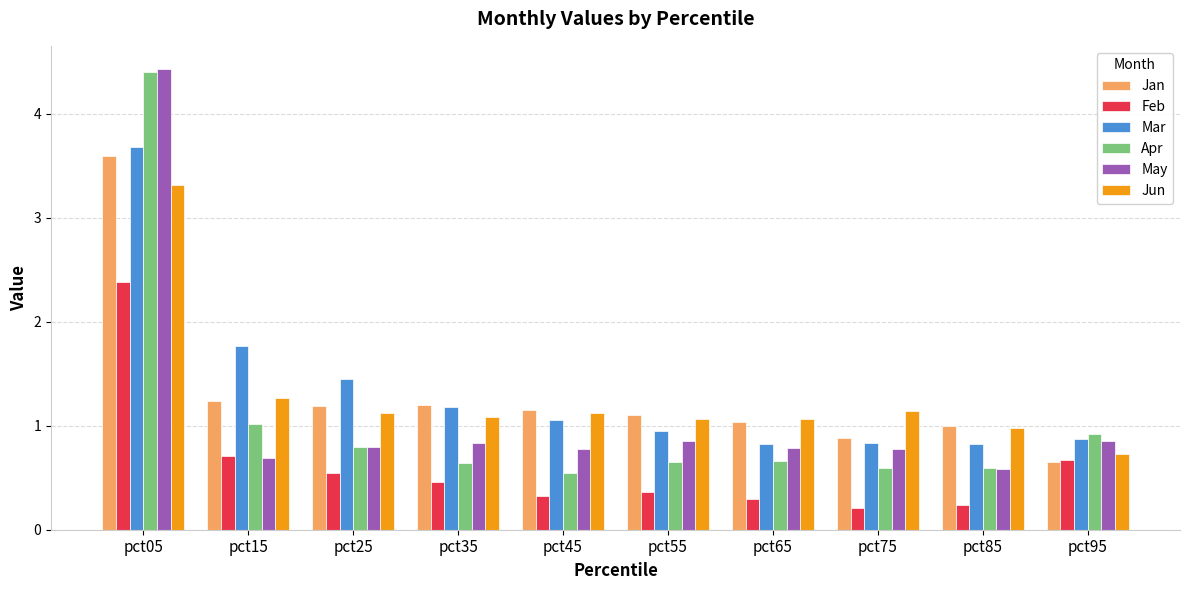

How many distinct data groups are displayed?

6